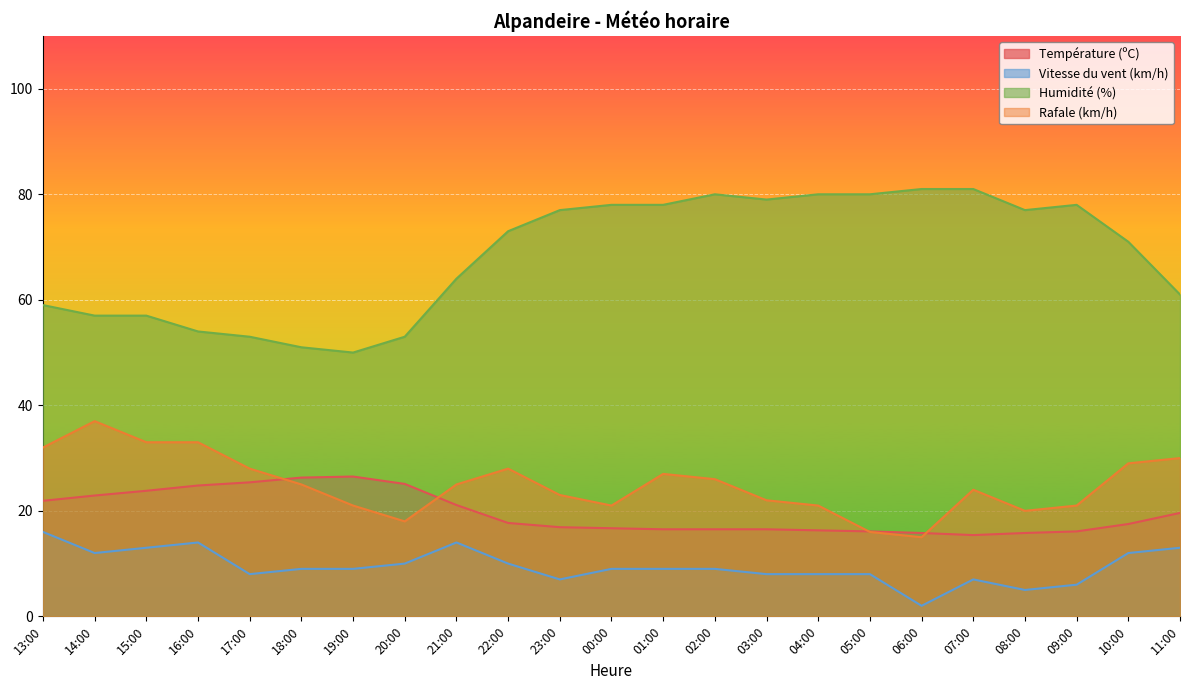

At how many categories does at least one series exceed 49?

23